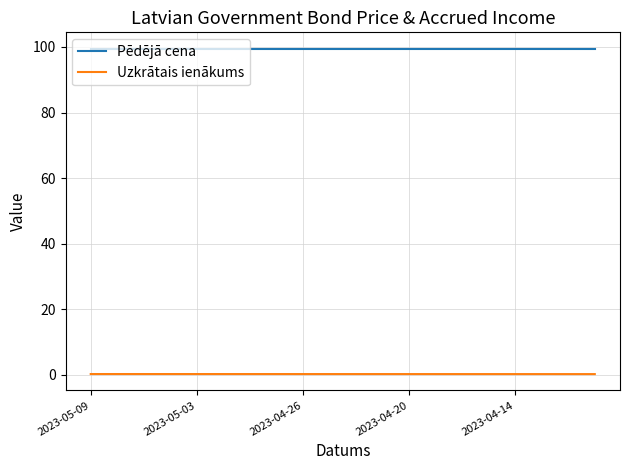

Rank the series by their average value, from lowest to highest.

Uzkrātais ienākums, Pēdējā cena